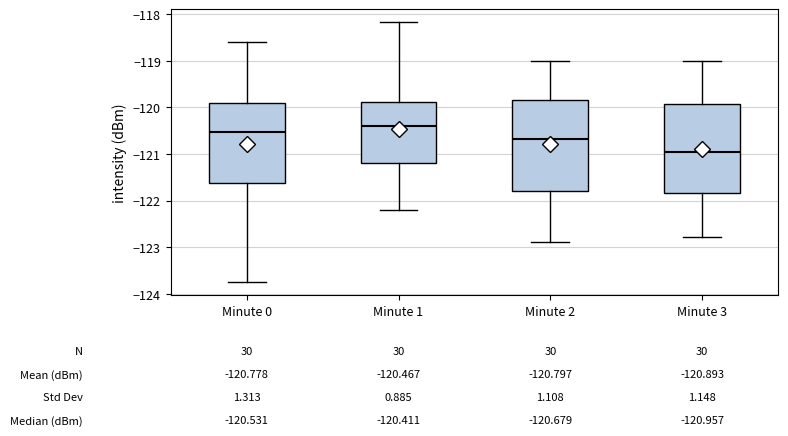

Which box's median line is the highest?

Minute 1